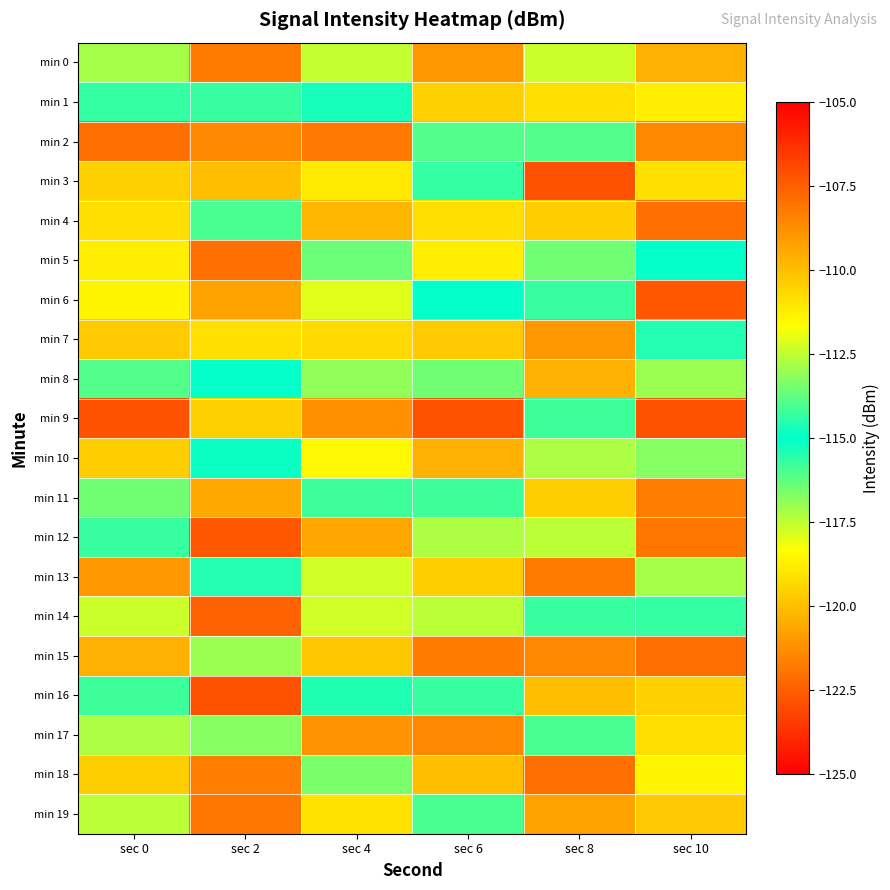

Reading left to right, list all the values displayed in this chart.

min 0: sec 0=-112.8	sec 2=-121.7	sec 4=-112.5	sec 6=-109.0	sec 8=-117.6	sec 10=-109.6
min 1: sec 0=-114.3	sec 2=-114.3	sec 4=-115.3	sec 6=-110.5	sec 8=-110.8	sec 10=-111.2
min 2: sec 0=-107.9	sec 2=-108.6	sec 4=-108.2	sec 6=-116.1	sec 8=-116.1	sec 10=-108.6
min 3: sec 0=-110.5	sec 2=-110.0	sec 4=-111.1	sec 6=-114.3	sec 8=-122.8	sec 10=-110.9
min 4: sec 0=-110.8	sec 2=-116.0	sec 4=-109.8	sec 6=-110.8	sec 8=-110.4	sec 10=-122.0
min 5: sec 0=-111.2	sec 2=-122.0	sec 4=-113.6	sec 6=-111.2	sec 8=-116.5	sec 10=-115.1
min 6: sec 0=-111.4	sec 2=-109.3	sec 4=-112.1	sec 6=-115.1	sec 8=-114.3	sec 10=-107.3
min 7: sec 0=-110.3	sec 2=-110.9	sec 4=-110.7	sec 6=-110.3	sec 8=-109.0	sec 10=-115.5
min 8: sec 0=-116.1	sec 2=-115.1	sec 4=-116.9	sec 6=-116.5	sec 8=-109.6	sec 10=-113.0
min 9: sec 0=-122.8	sec 2=-110.4	sec 4=-121.2	sec 6=-122.8	sec 8=-115.8	sec 10=-107.2
min 10: sec 0=-110.4	sec 2=-114.9	sec 4=-111.5	sec 6=-109.6	sec 8=-112.7	sec 10=-113.3
min 11: sec 0=-116.5	sec 2=-109.4	sec 4=-115.8	sec 6=-115.8	sec 8=-110.4	sec 10=-108.3
min 12: sec 0=-114.3	sec 2=-107.3	sec 4=-109.4	sec 6=-112.7	sec 8=-117.5	sec 10=-121.9
min 13: sec 0=-109.0	sec 2=-115.5	sec 4=-112.3	sec 6=-110.4	sec 8=-121.7	sec 10=-112.8
min 14: sec 0=-117.6	sec 2=-122.4	sec 4=-117.7	sec 6=-117.5	sec 8=-114.3	sec 10=-114.3
min 15: sec 0=-109.6	sec 2=-113.0	sec 4=-110.2	sec 6=-121.7	sec 8=-108.6	sec 10=-107.9
min 16: sec 0=-115.8	sec 2=-107.2	sec 4=-114.6	sec 6=-114.3	sec 8=-110.0	sec 10=-110.5
min 17: sec 0=-112.7	sec 2=-113.3	sec 4=-108.9	sec 6=-108.6	sec 8=-116.0	sec 10=-110.8
min 18: sec 0=-110.4	sec 2=-108.3	sec 4=-113.4	sec 6=-110.0	sec 8=-122.0	sec 10=-111.4
min 19: sec 0=-117.5	sec 2=-121.9	sec 4=-119.1	sec 6=-116.0	sec 8=-109.3	sec 10=-110.3